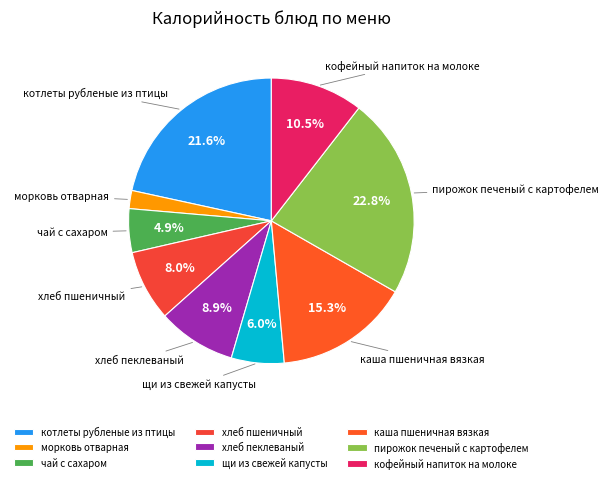

How much of the chart is everything except каша пшеничная вязкая?

84.7%